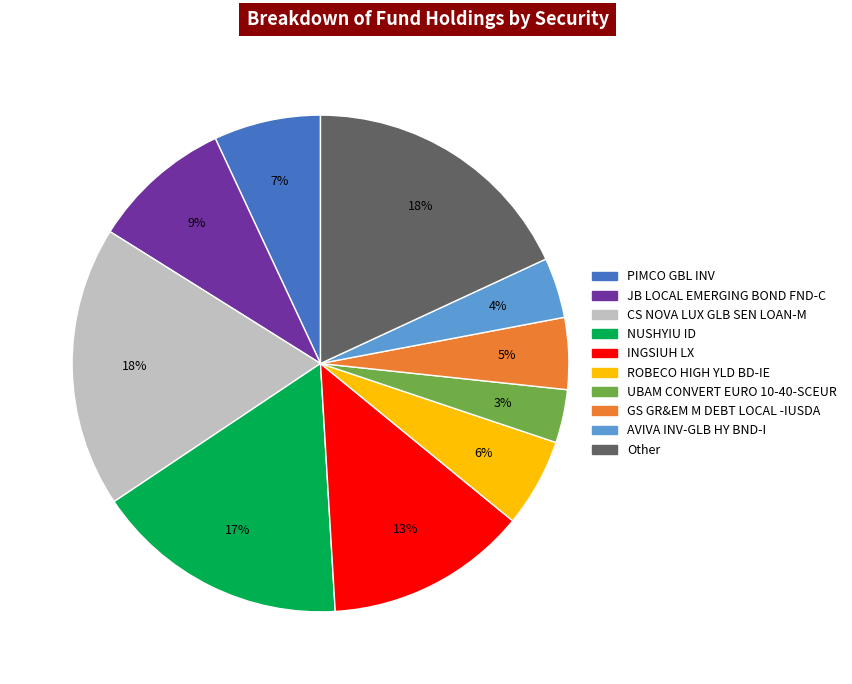

Which has a higher value, NUSHYIU ID or INGSIUH LX?

NUSHYIU ID